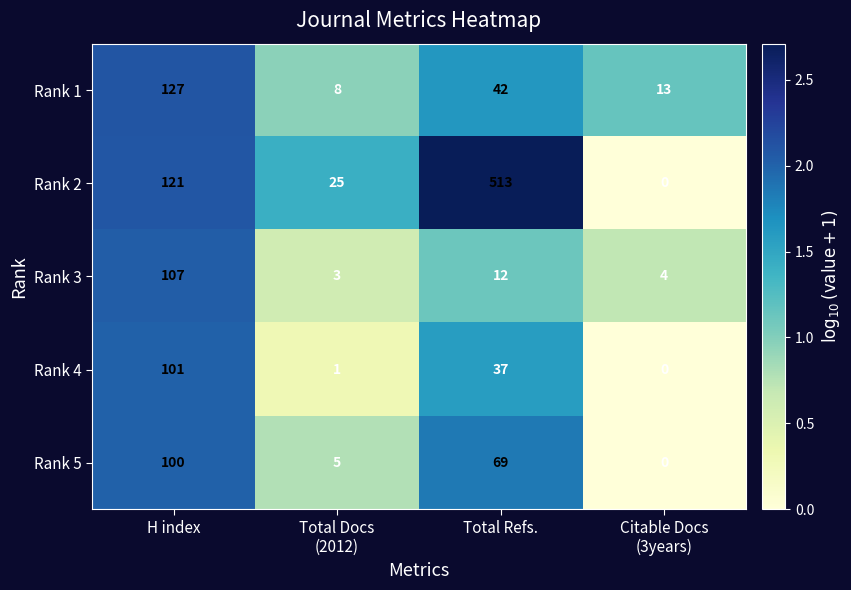

Is it true that Rank 3 equals 17 at Total Refs.?

False